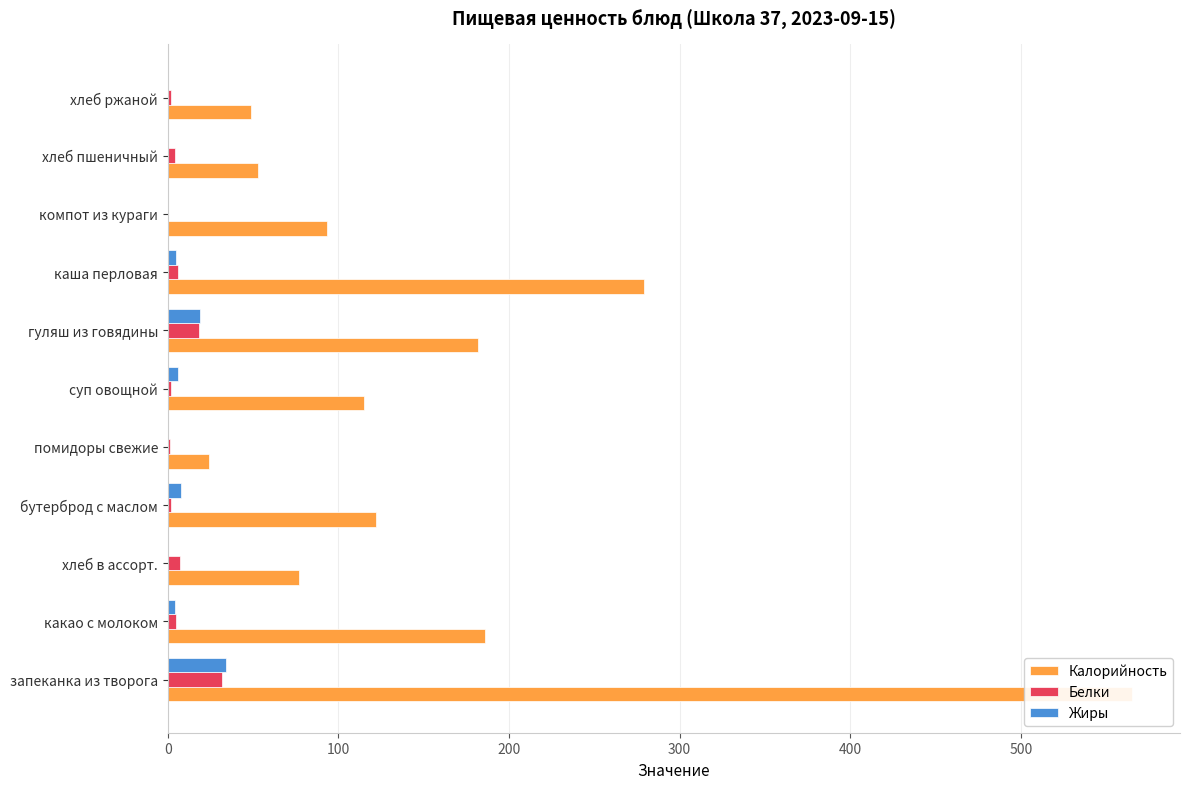

Which series has the largest total across all categories?

Калорийность